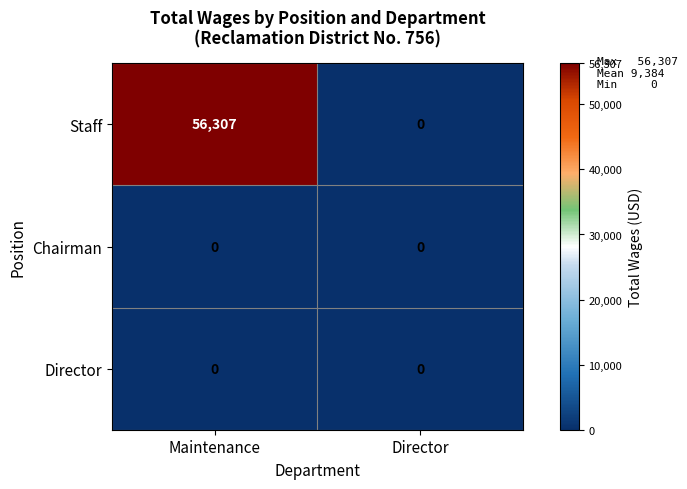

At which category is the sum across all series the highest?

Maintenance